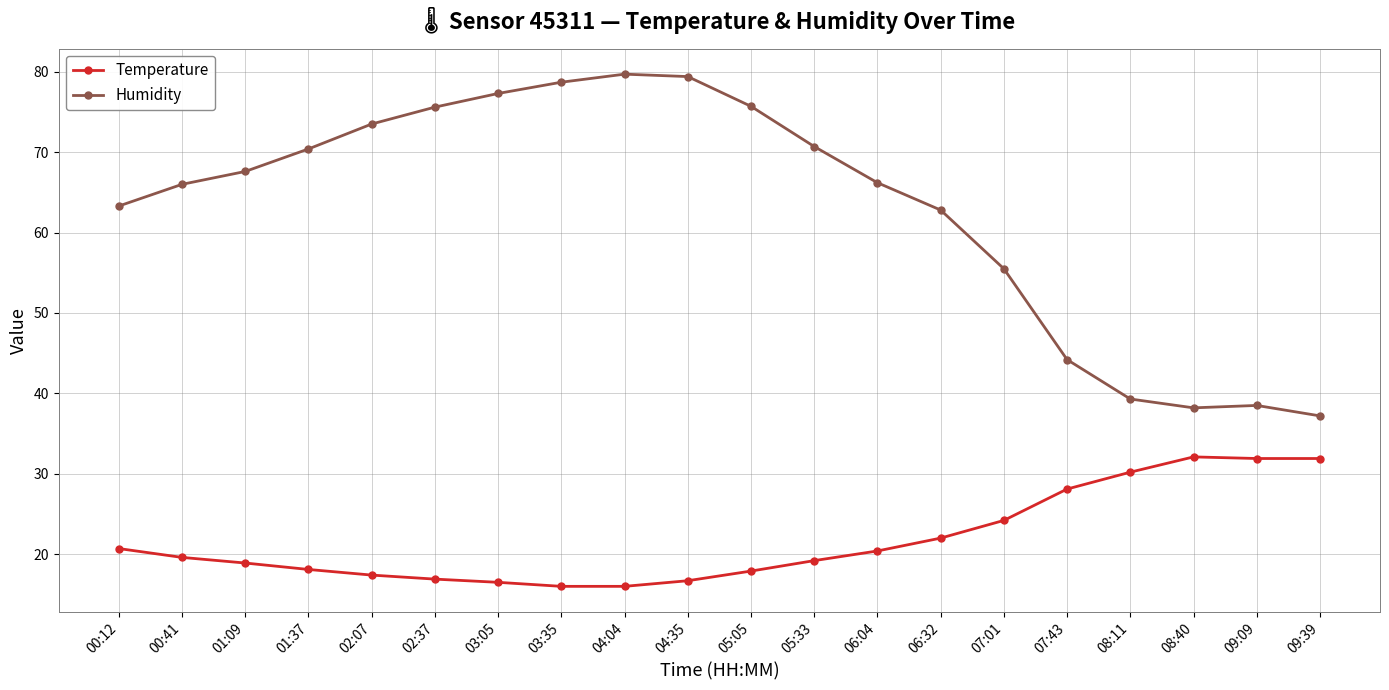

At how many categories does at least one series exceed 42?

16